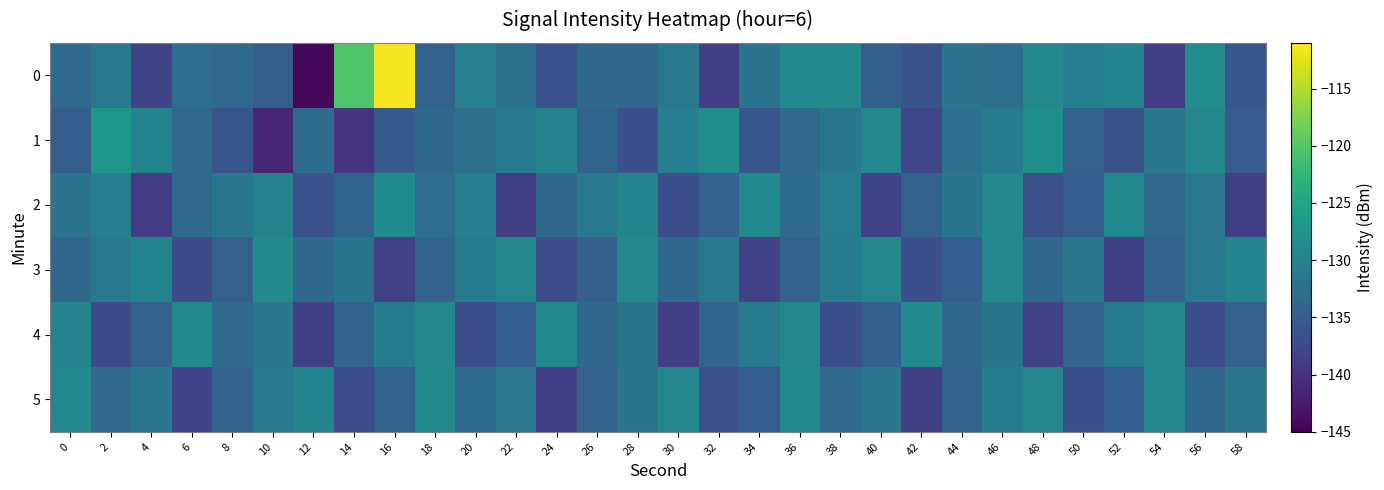

Reading right to left, list all the values displayed in this chart.

0: 58=-136.0	56=-128.3	54=-138.8	52=-129.7	50=-130.4	48=-129.0	46=-132.6	44=-132.0	42=-136.2	40=-134.8	38=-128.7	36=-128.8	34=-132.0	32=-138.7	30=-131.3	28=-133.8	26=-133.5	24=-136.4	22=-132.2	20=-130.3	18=-134.4	16=-111.4	14=-120.4	12=-144.2	10=-135.0	8=-133.3	6=-132.9	4=-138.1	2=-131.4	0=-133.4
1: 58=-135.3	56=-129.4	54=-131.7	52=-136.2	50=-134.5	48=-128.1	46=-130.9	44=-132.6	42=-137.8	40=-129.2	38=-131.6	36=-133.4	34=-135.9	32=-128.3	30=-130.5	28=-136.7	26=-134.1	24=-129.8	22=-131.2	20=-132.5	18=-133.7	16=-135.4	14=-139.9	12=-133.2	10=-141.5	8=-135.9	6=-133.2	4=-129.6	2=-127.0	0=-134.8
2: 58=-138.7	56=-131.5	54=-133.3	52=-129.1	50=-134.8	48=-136.6	46=-129.3	44=-131.9	42=-134.5	40=-138.2	38=-130.7	36=-133.1	34=-128.9	32=-134.3	30=-136.8	28=-129.6	26=-131.2	24=-133.7	22=-138.5	20=-130.3	18=-132.9	16=-128.6	14=-134.1	12=-136.4	10=-129.8	8=-131.7	6=-133.2	4=-138.9	2=-130.5	0=-132.1
3: 58=-129.6	56=-131.2	54=-134.3	52=-138.6	50=-131.6	48=-133.7	46=-129.3	44=-134.9	42=-136.7	40=-129.4	38=-131.0	36=-134.4	34=-138.3	32=-131.4	30=-133.6	28=-129.2	26=-134.7	24=-136.9	22=-129.5	20=-131.1	18=-134.2	16=-138.4	14=-131.8	12=-133.5	10=-129.0	8=-134.6	6=-137.1	4=-129.7	2=-131.3	0=-133.8
4: 58=-134.6	56=-136.9	54=-129.5	52=-131.1	50=-134.3	48=-138.4	46=-131.8	44=-133.5	42=-129.0	40=-134.7	38=-136.8	36=-129.2	34=-130.9	32=-134.1	30=-138.7	28=-131.9	26=-133.6	24=-129.1	22=-134.8	20=-137.0	18=-129.3	16=-131.0	14=-134.2	12=-138.5	10=-131.7	8=-133.4	6=-128.8	4=-134.5	2=-137.2	0=-129.8
5: 58=-131.6	56=-133.7	54=-129.2	52=-134.9	50=-136.7	48=-129.4	46=-131.0	44=-134.2	42=-138.5	40=-131.7	38=-133.4	36=-129.1	34=-134.8	32=-136.6	30=-129.3	28=-131.9	26=-134.5	24=-138.7	22=-131.5	20=-133.1	18=-128.9	16=-134.3	14=-136.8	12=-129.6	10=-131.2	8=-134.4	6=-138.2	4=-131.6	2=-133.3	0=-129.1